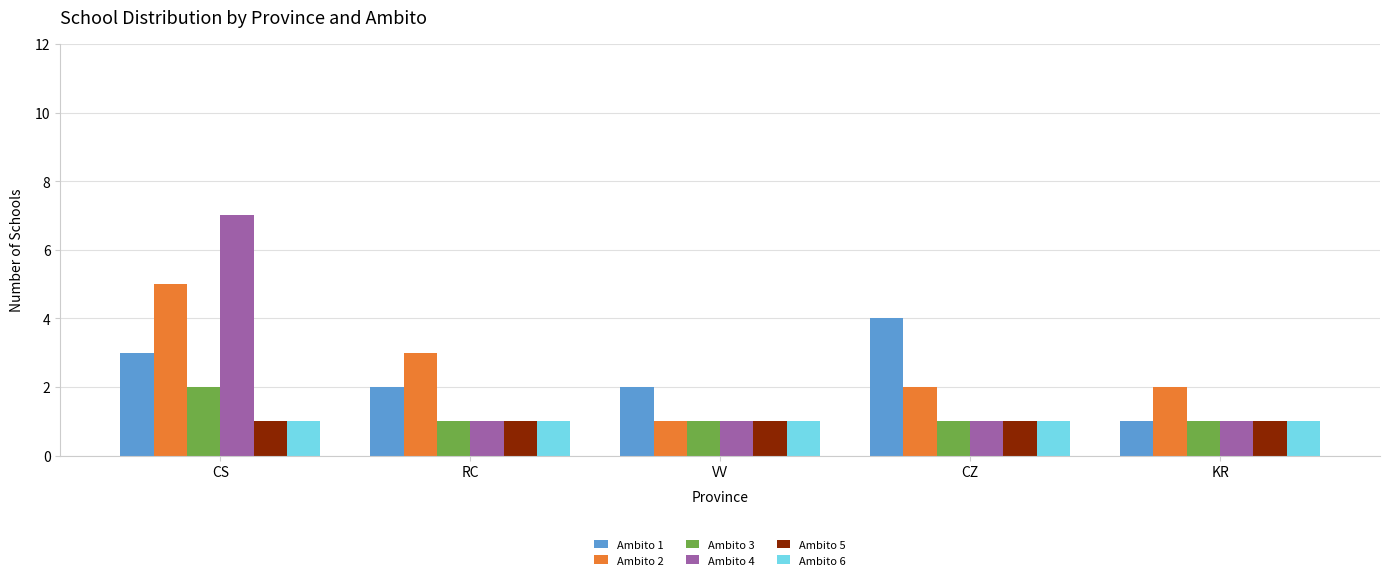

Is it true that Ambito 6 equals 1 at CS?

True